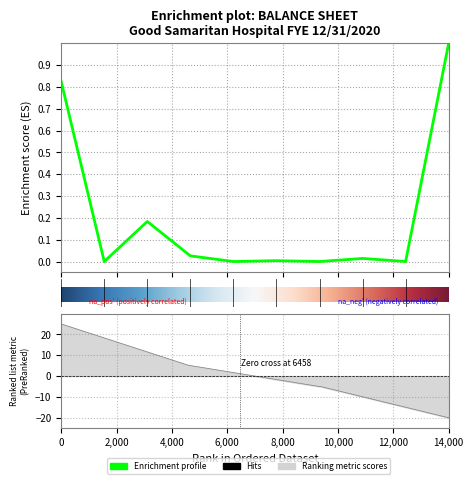

True or false: the data has more than 2 interior local peaks.

True